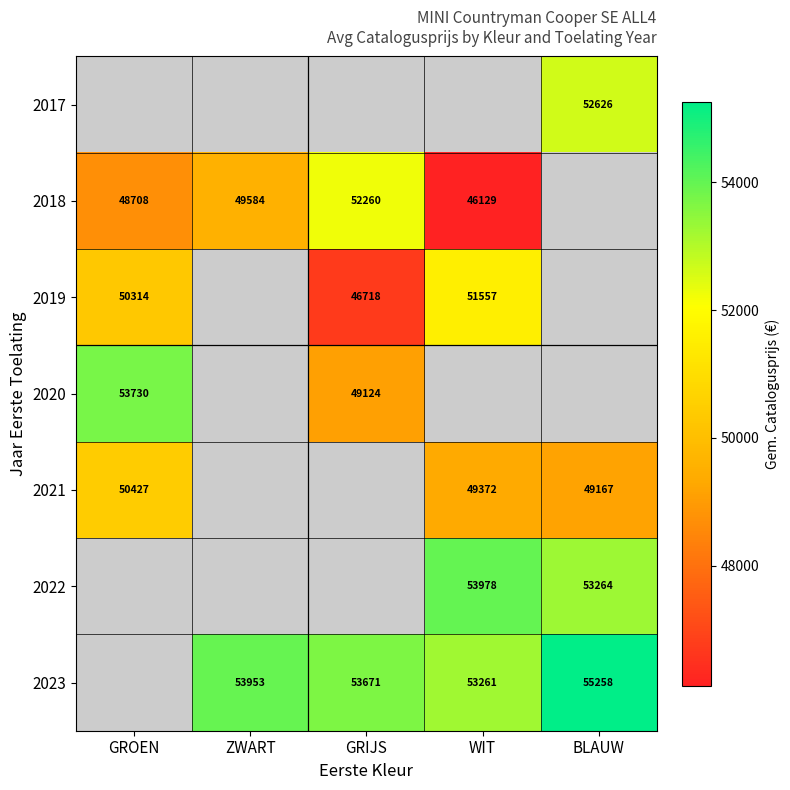

Is the value of 2020 at GROEN greater than the value of 2023 at BLAUW?

No